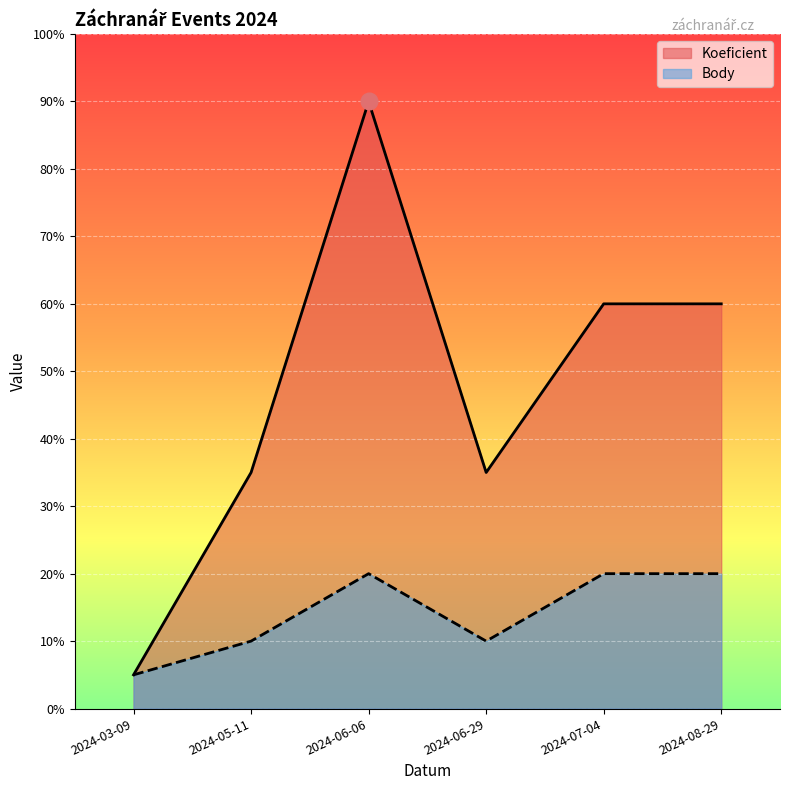

True or false: Body and Koeficient cross at least once.

False